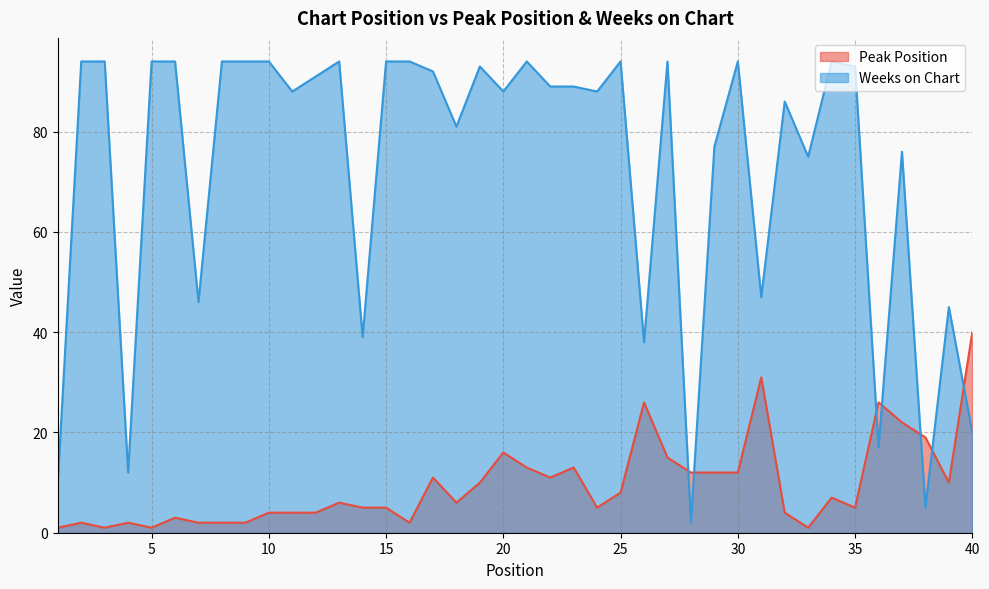

What are all the series names shown in the legend?

Peak Position, Weeks on Chart